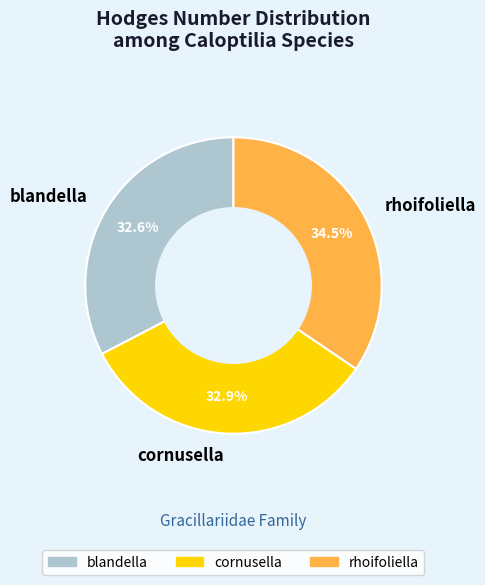

How many slices are in this pie chart?

3